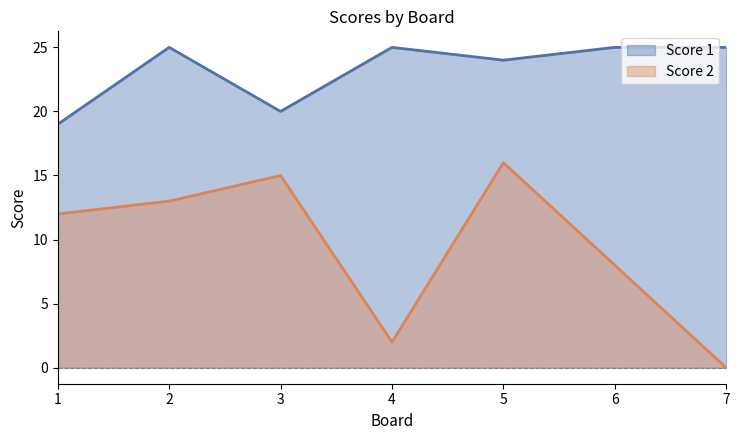

Where is the first local maximum for Score 1?

2